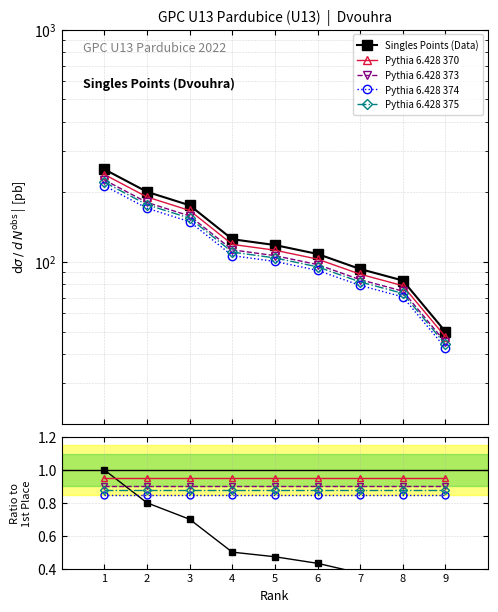

The Singles Points series shows 0.3 at 1. True or false?

False